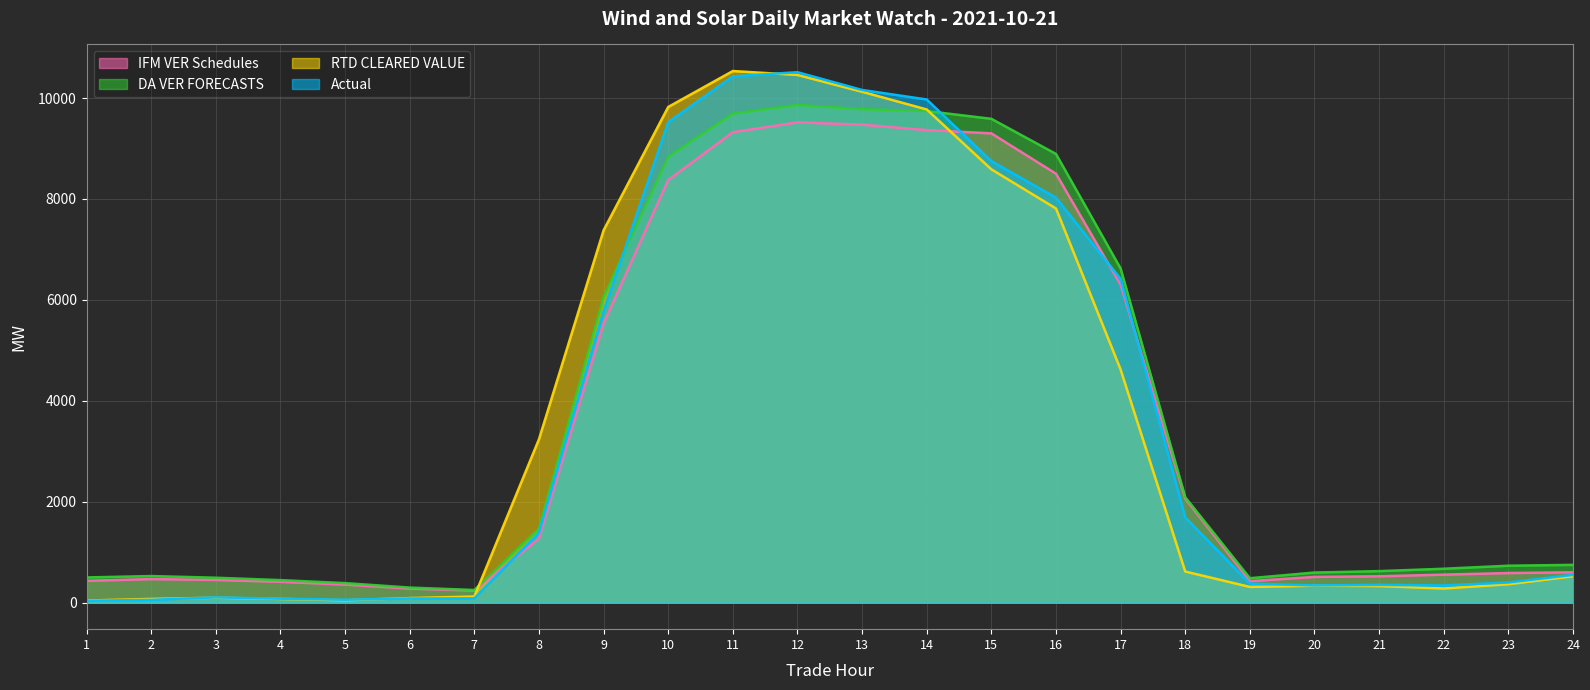

Which series has the largest range (max minus min)?

RTD CLEARED VALUE